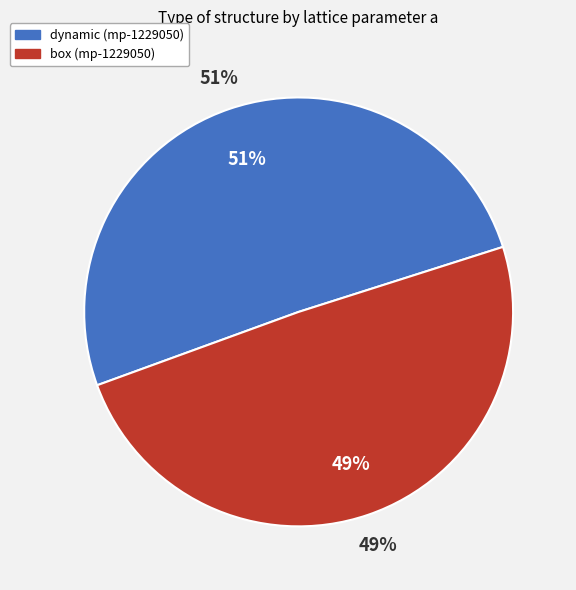

Do 64dd958d-d71e-4fe8-89b2-7c6c407ffdef and c4ea8297-c92e-4bbe-a91a-1250eba31354 together represent more than half of the pie?

Yes